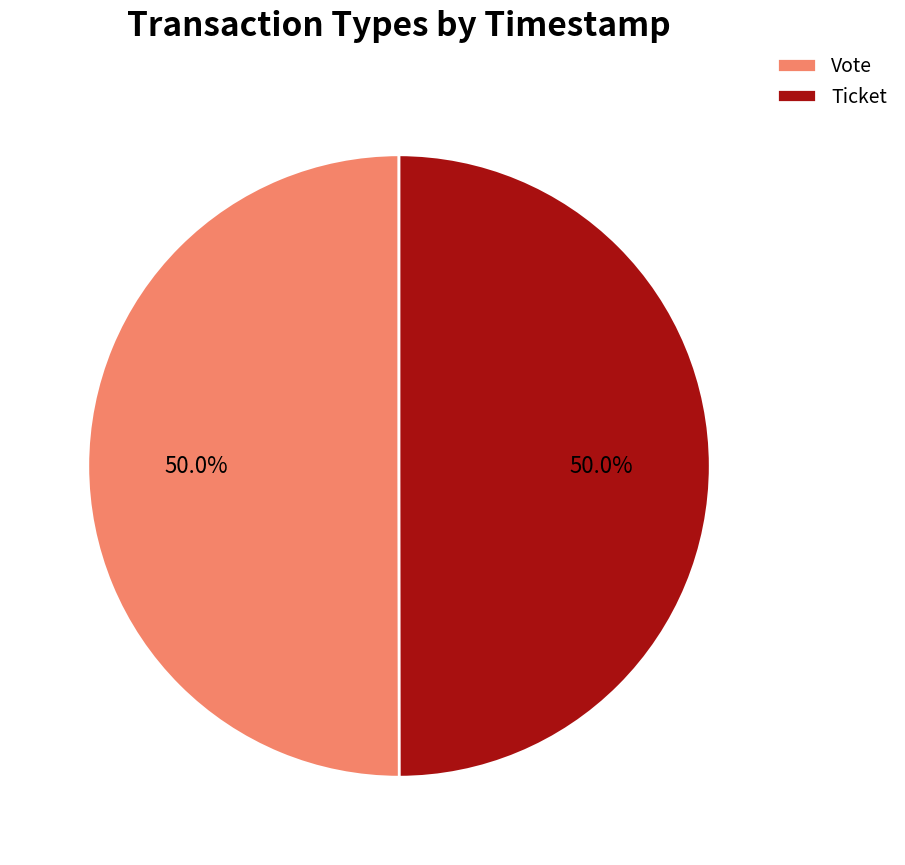

Approximately how many times larger is the value at Vote compared to Ticket?

1.0